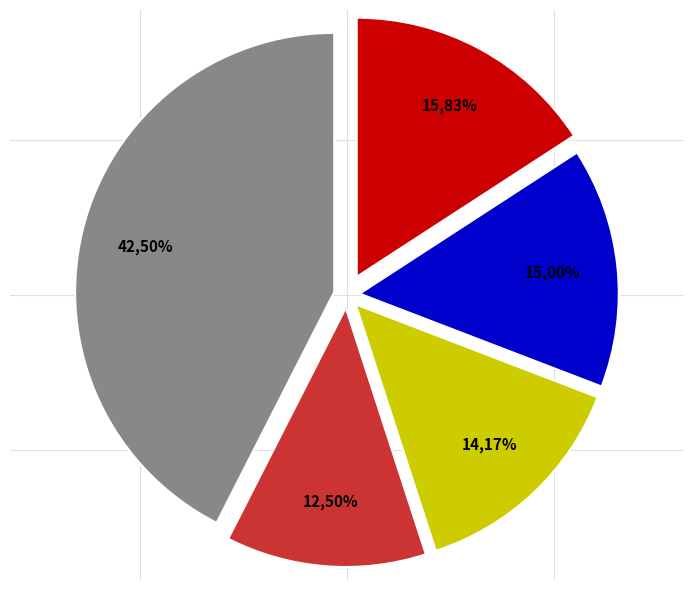

Does HB-other represent more than half of the total?

No